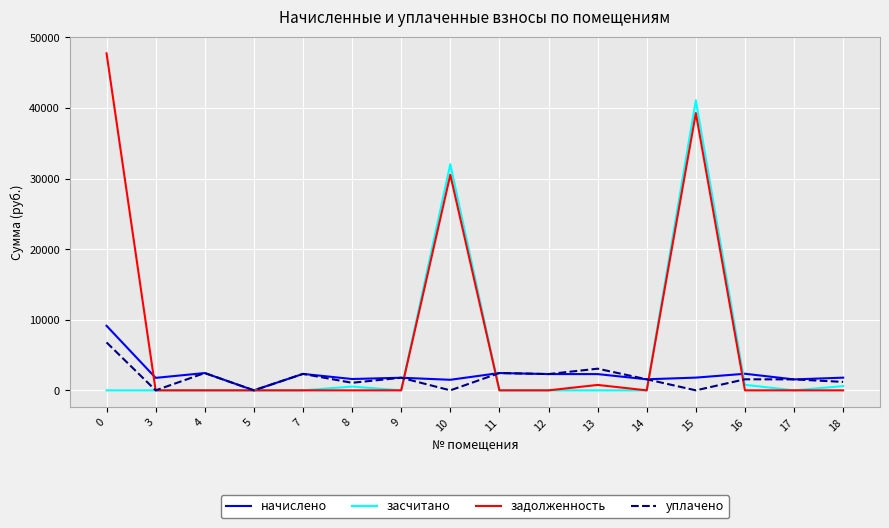

The value of уплачено at 8 is 1070.5. True or false?

True